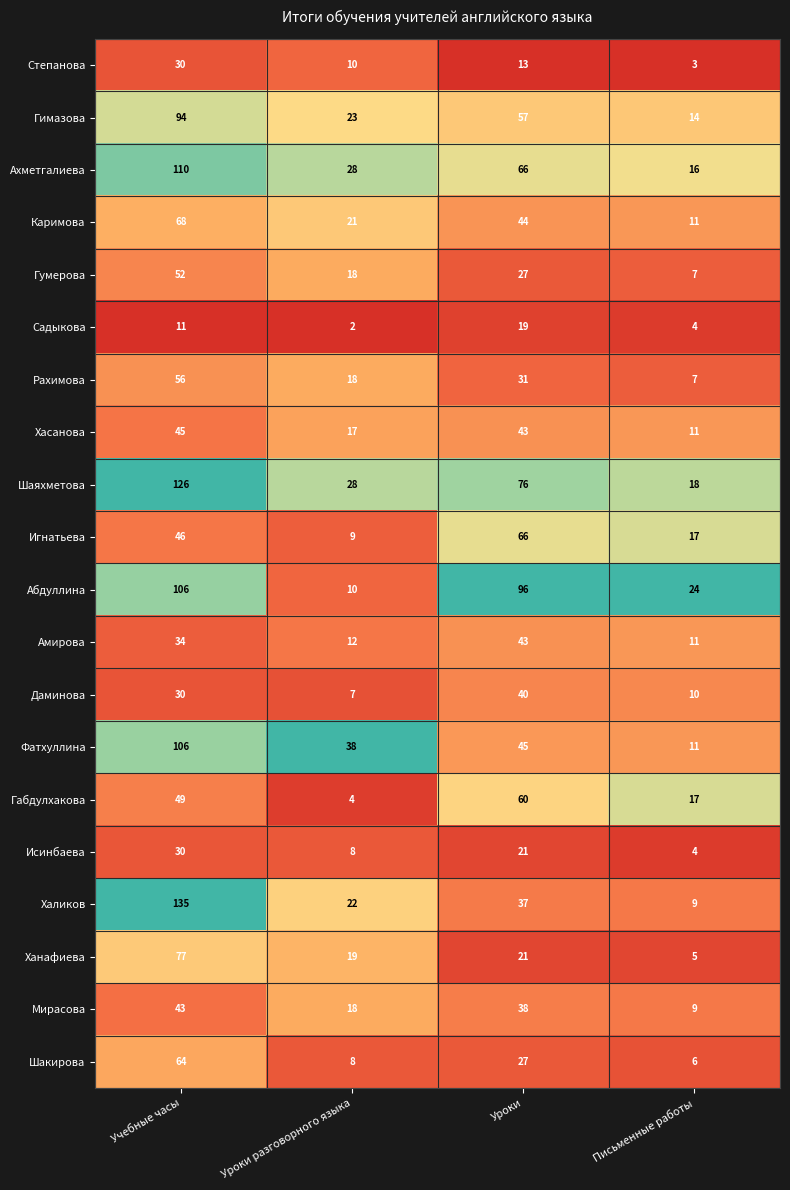

List the labels in order of Гимазова value, smallest first.

Письменные работы, Уроки разговорного языка, Уроки, Учебные часы